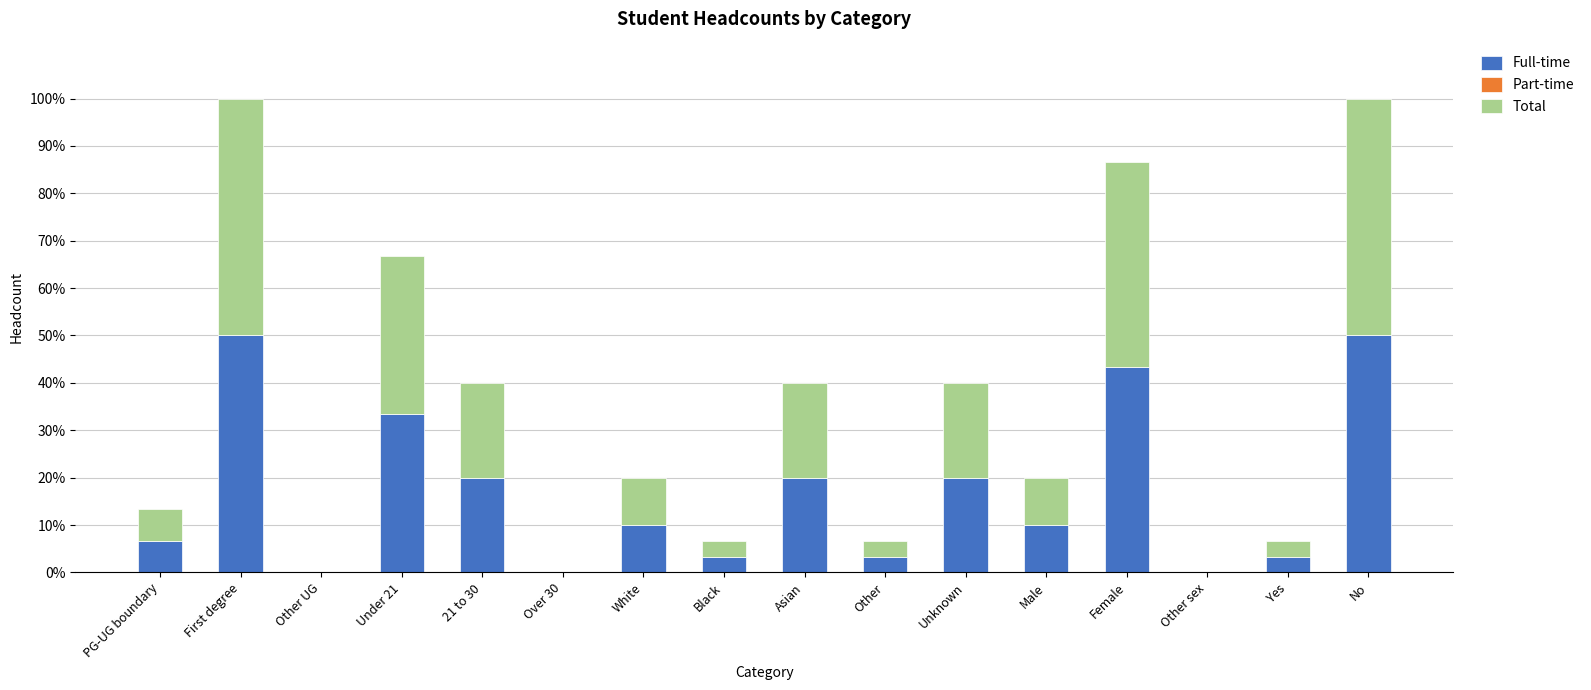

Are the bars horizontal?

No